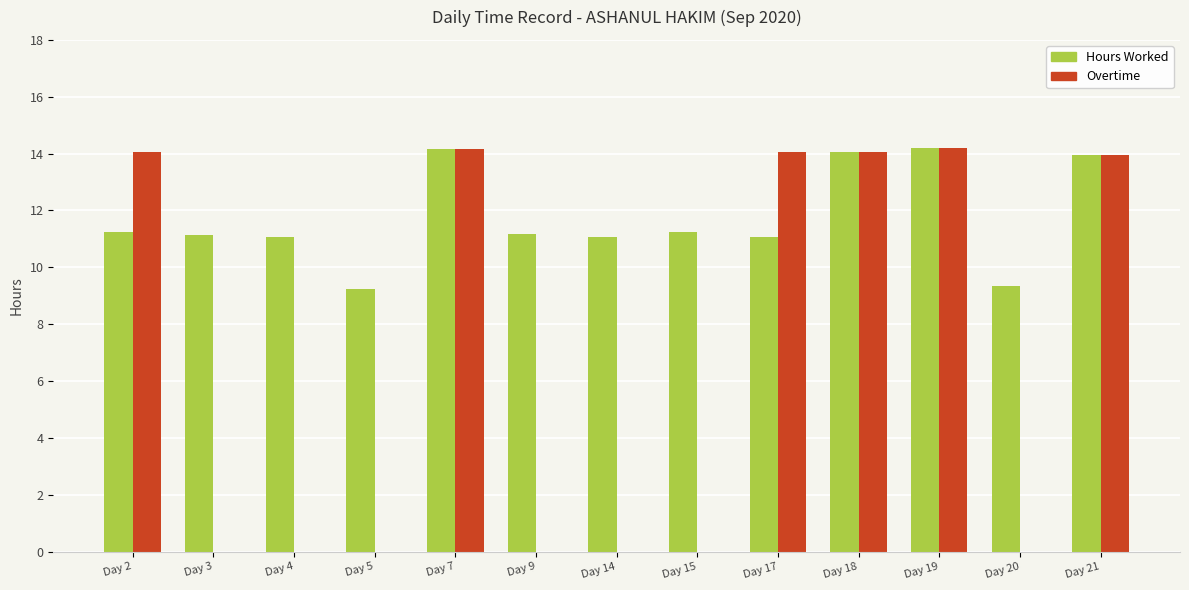

Which series has the widest spread of values?

Overtime